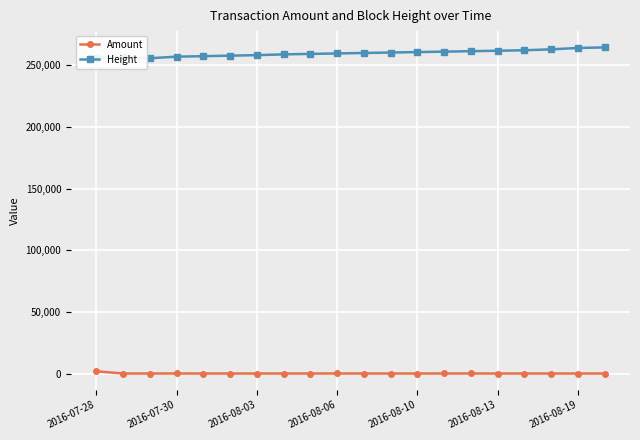

What is the maximum value shown in the chart?

264516.0